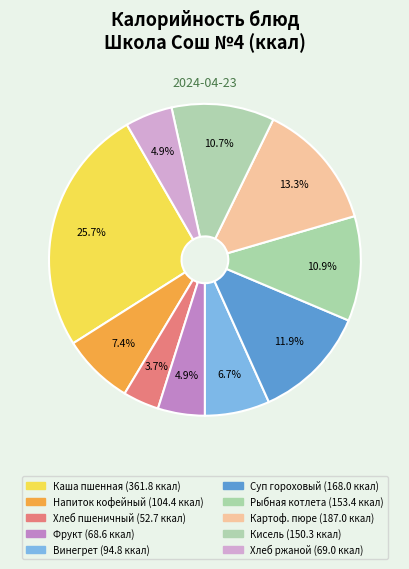

Count the number of slices in the pie.

10